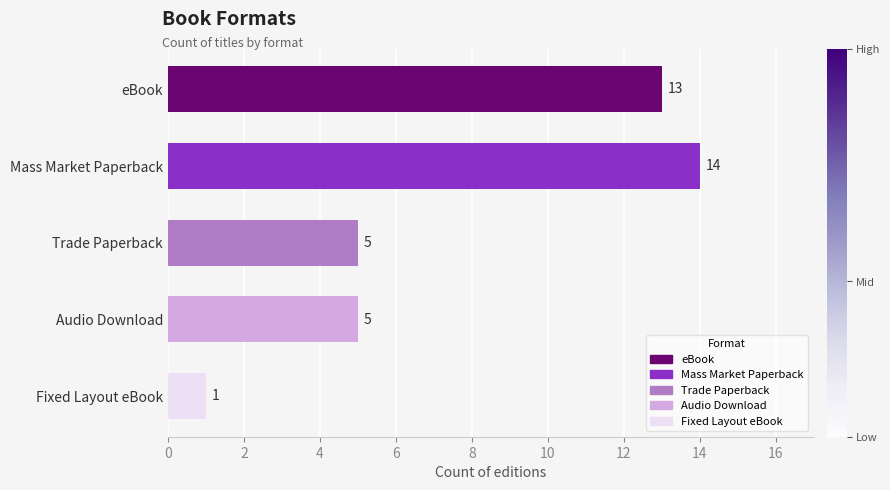

How many data points does each series have?

5